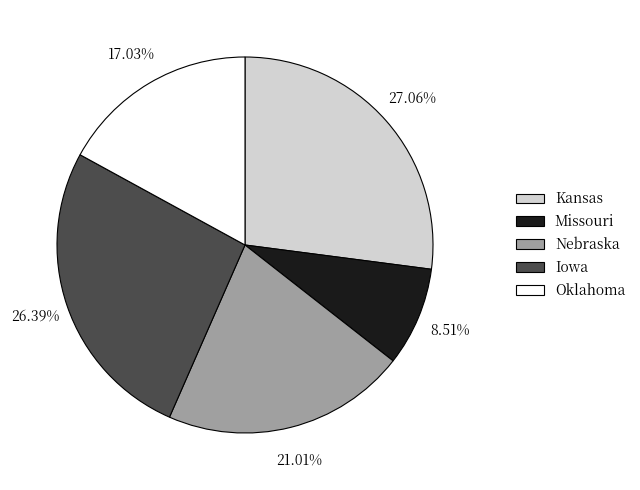

Which has a higher value, Nebraska or Oklahoma?

Nebraska